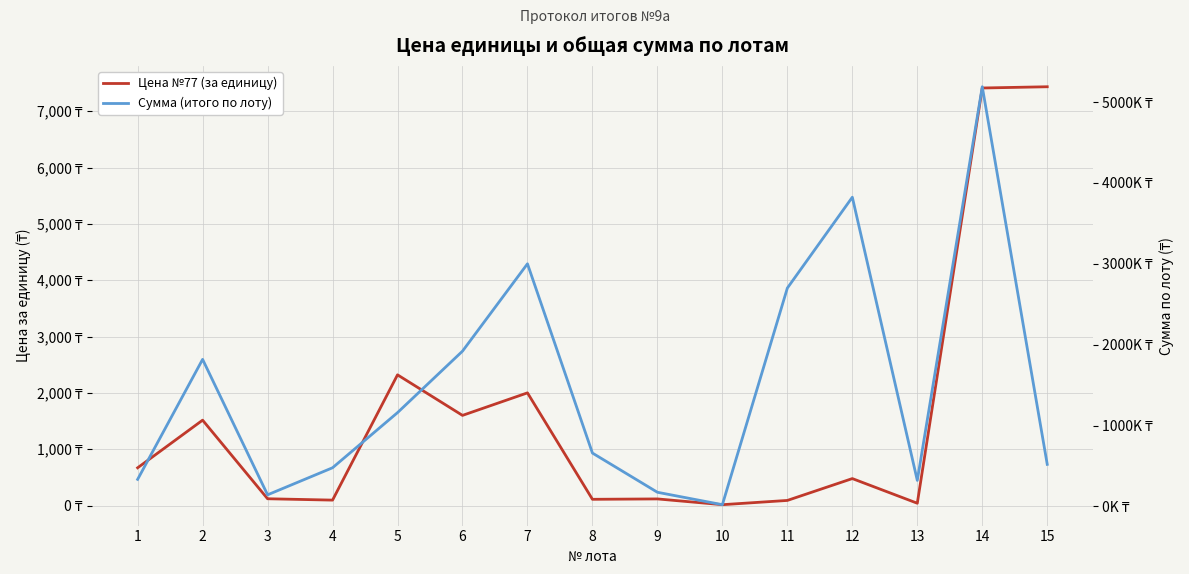

True or false: Цена №77 (за единицу) and Сумма (итого по лоту) intersect in this chart.

False